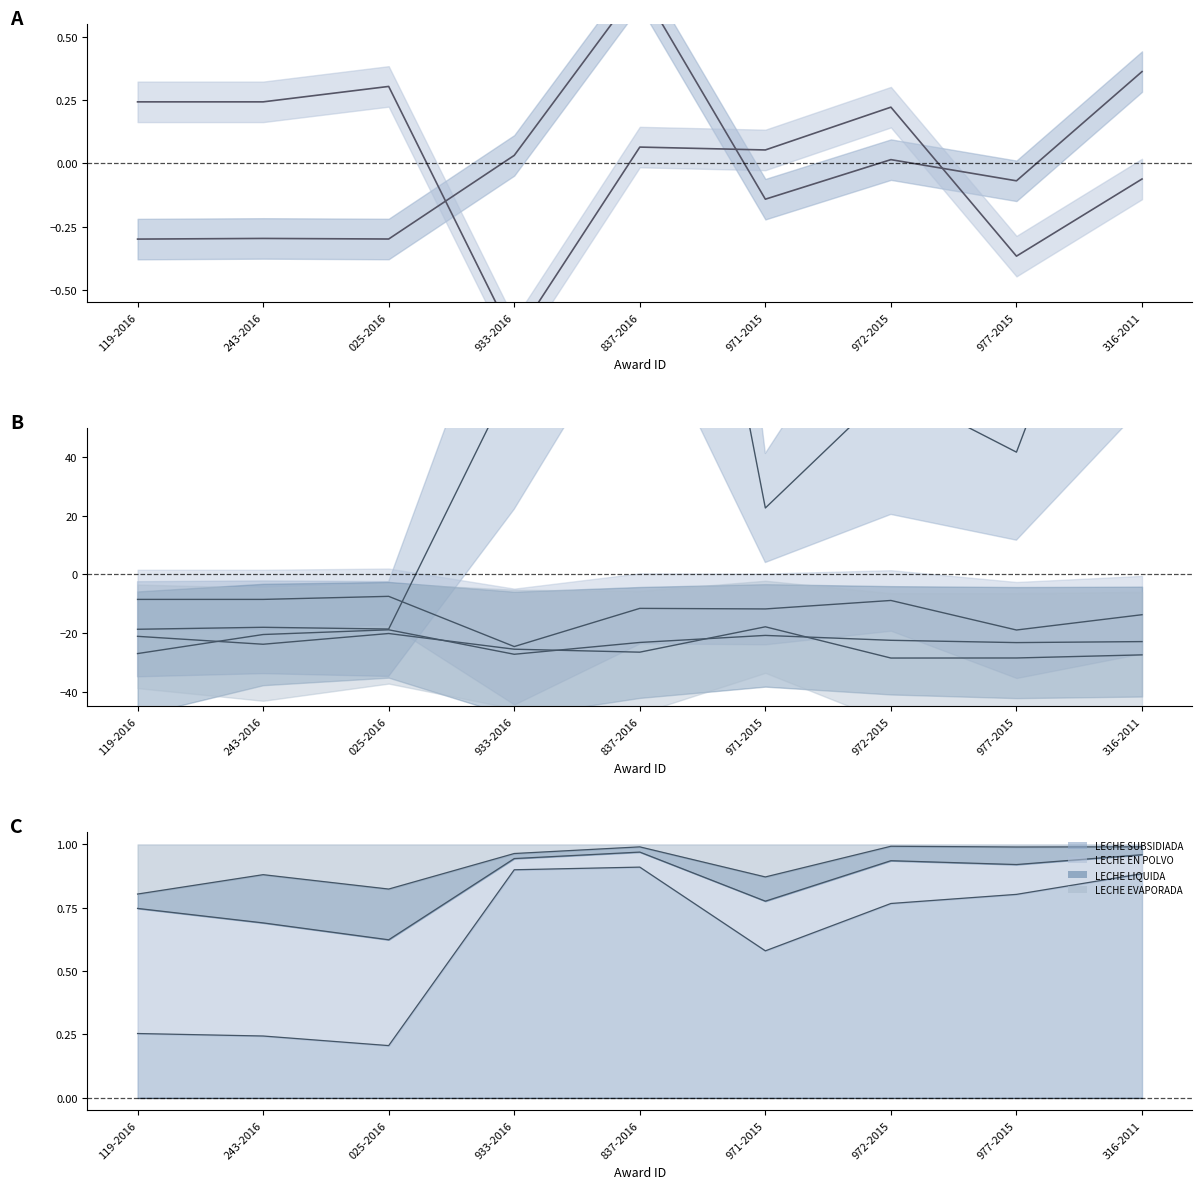

At which label does LECHE EN POLVO first exceed 0?

119-2016